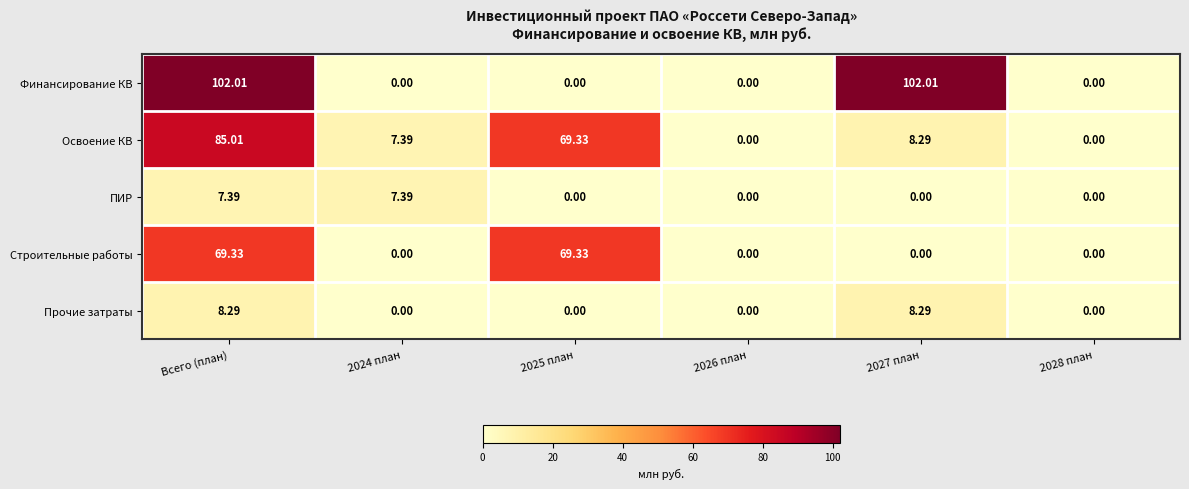

At which category is the sum across all series the highest?

Всего (план)